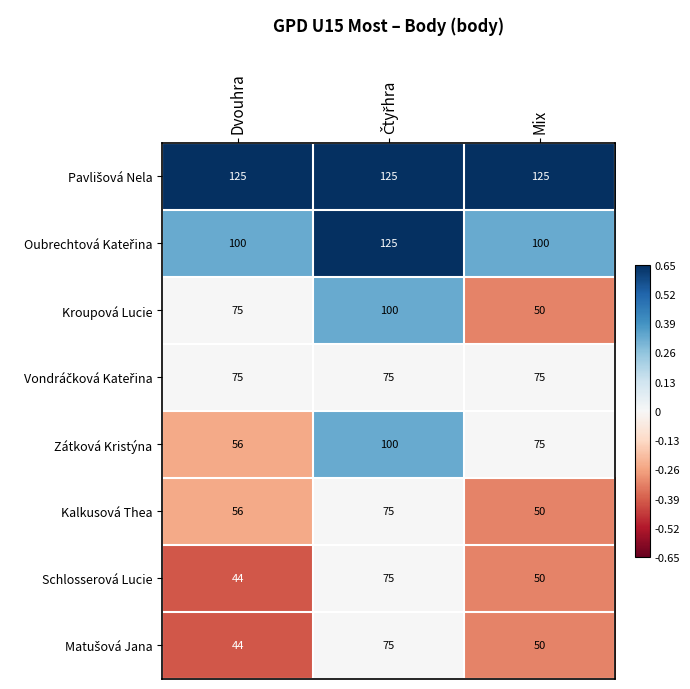

How many categories are shown in the chart?

3